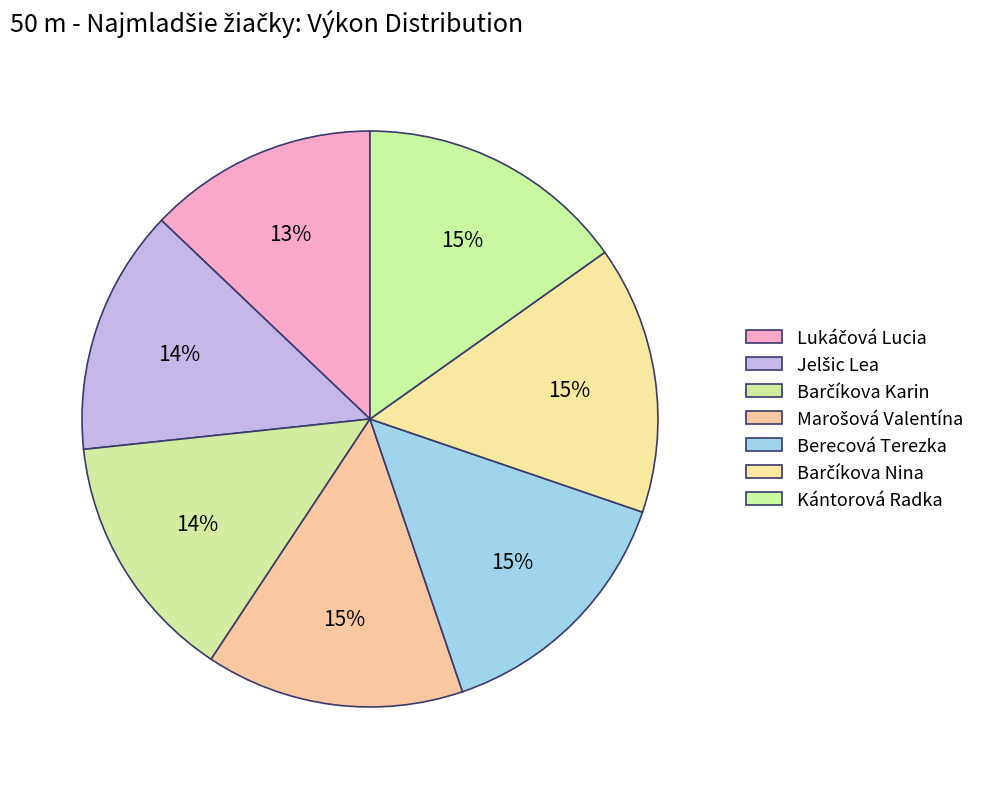

Does any single category account for the majority?

No